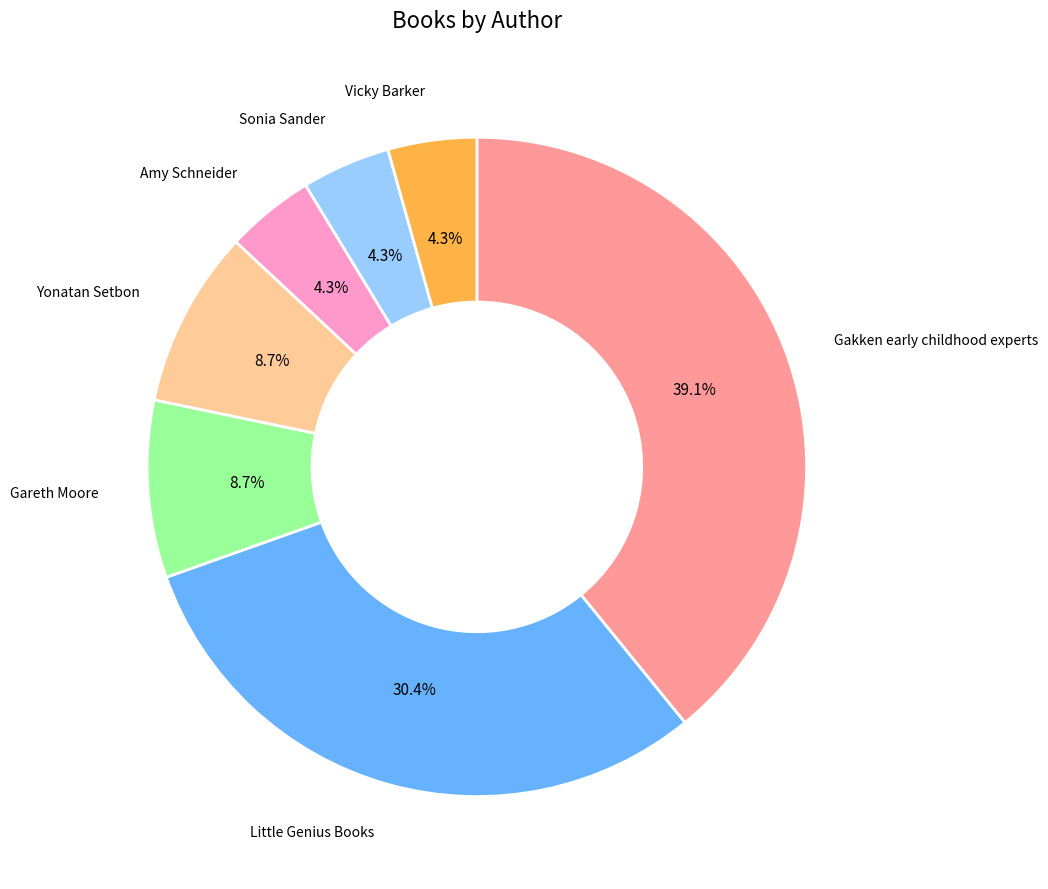

Is there a majority slice in this chart?

No